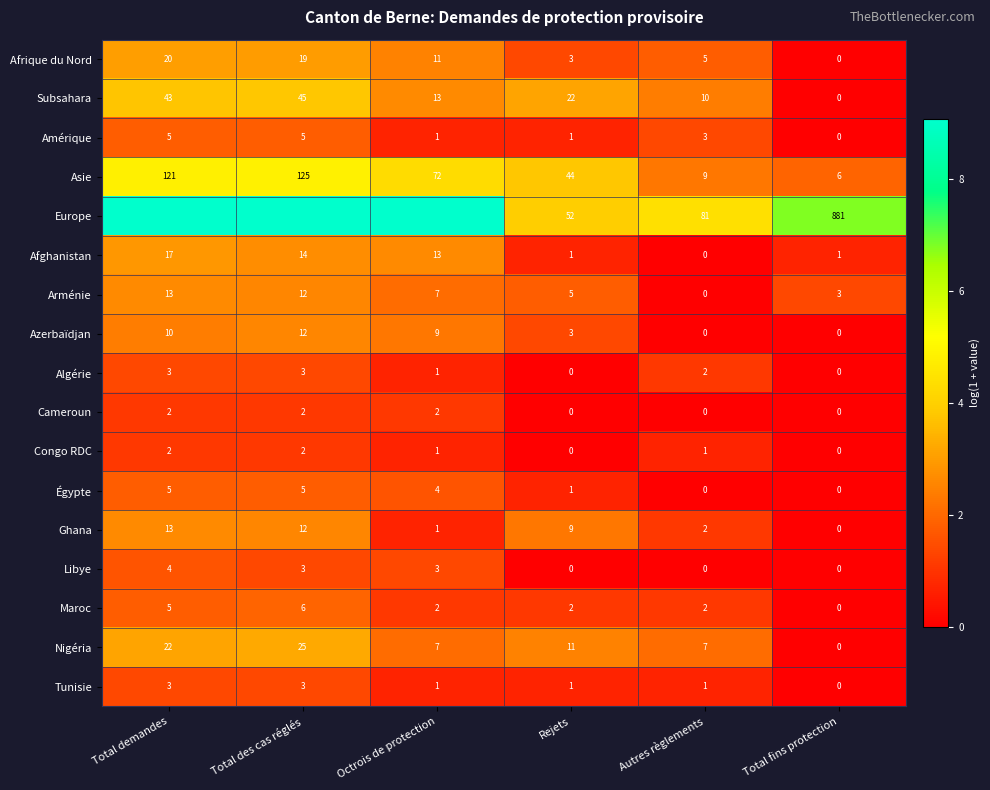

At which label does Nigéria reach its minimum?

Total fins protection